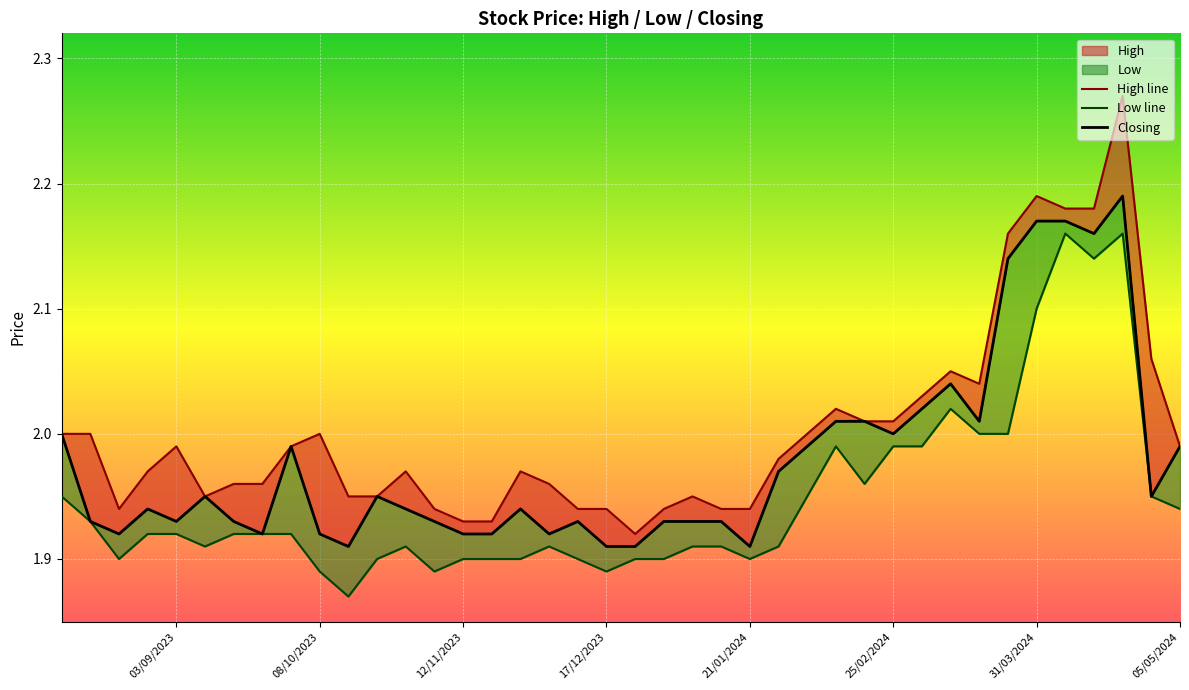

Which series has the largest range (max minus min)?

High line